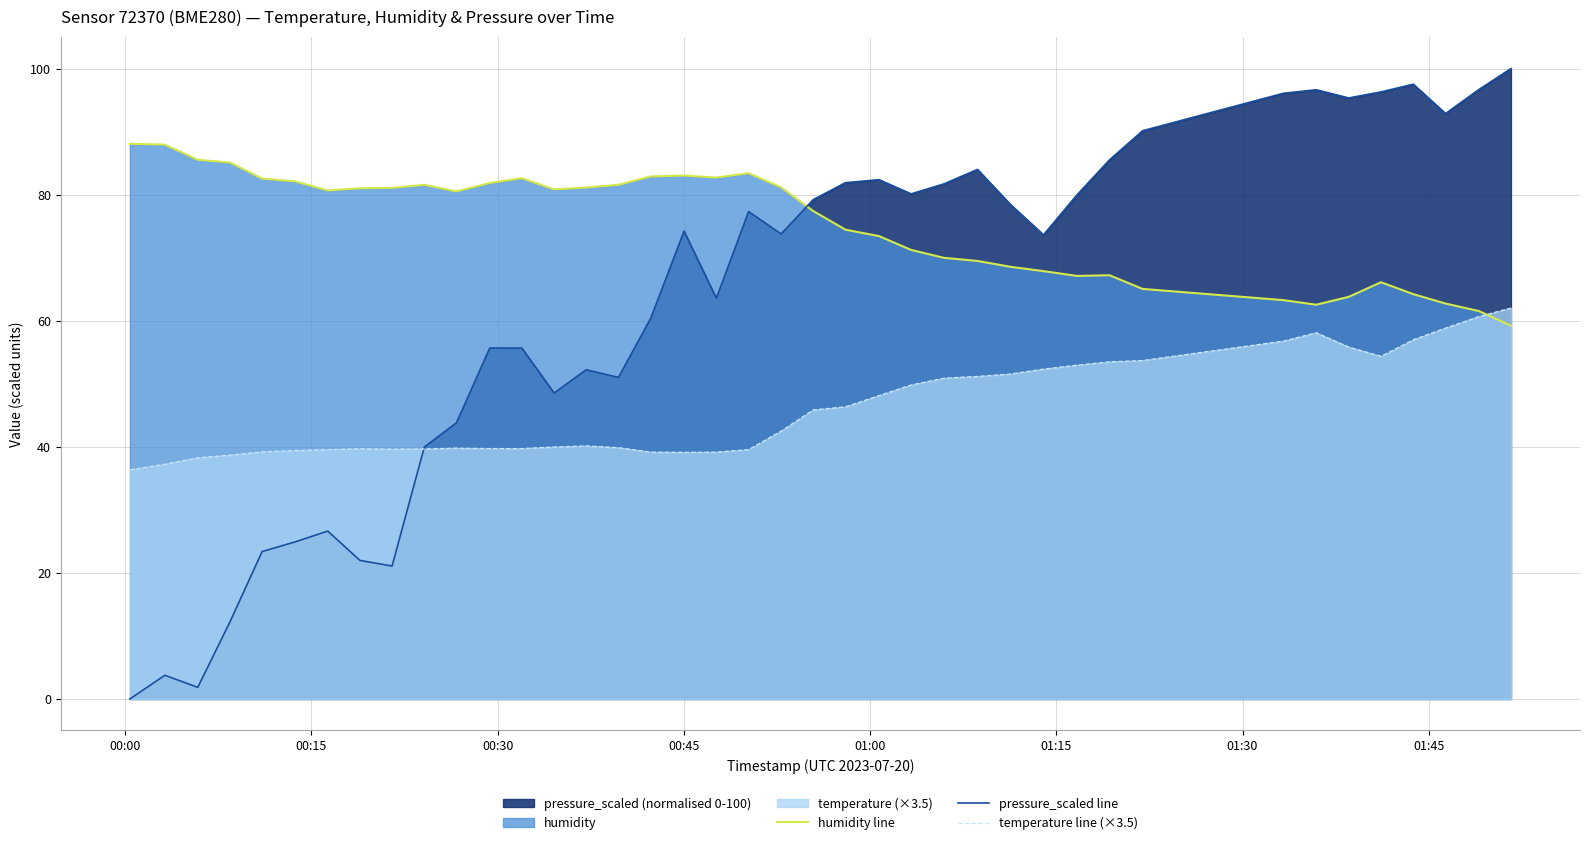

Which series has the widest spread of values?

pressure_scaled line